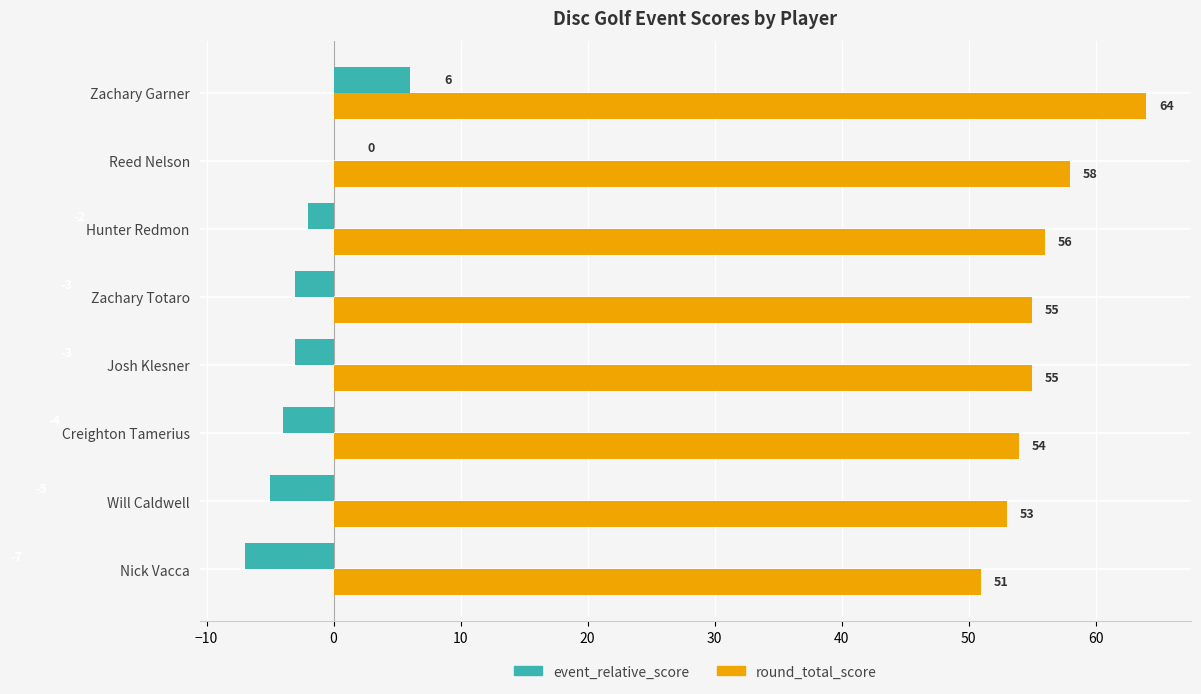

At which category is the sum across all series the highest?

Zachary Garner